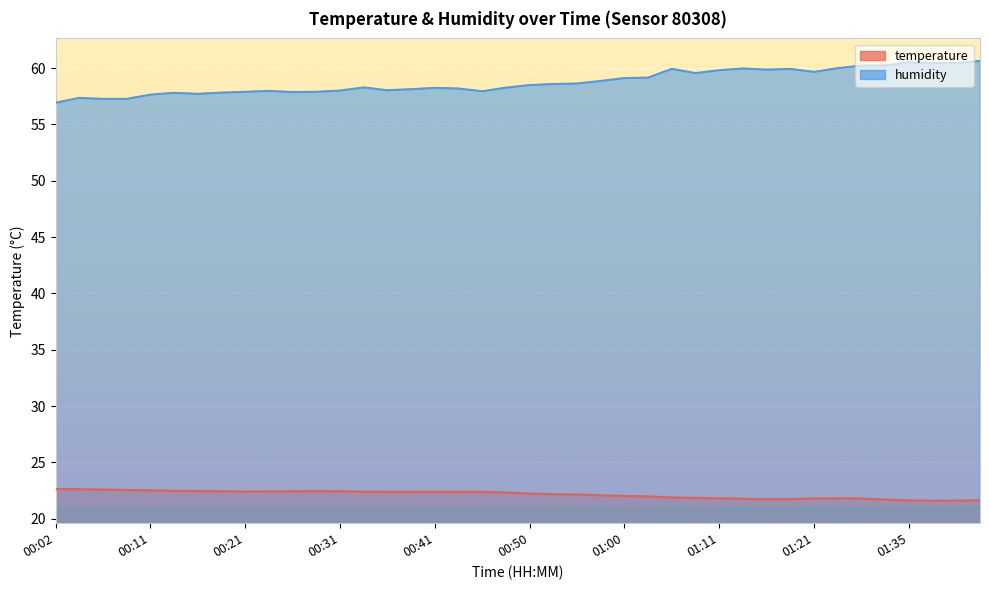

What is the sum of the temperature values at 01:11 and 00:55?

44.0